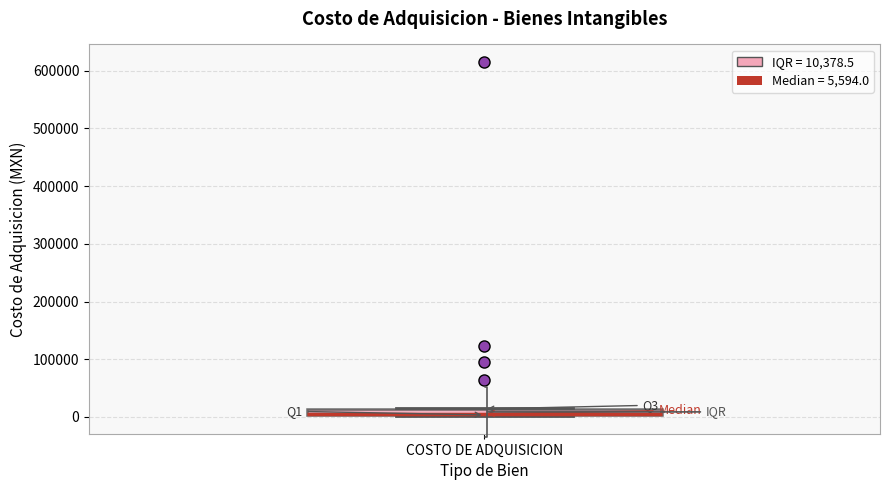

Where is the upper edge of the box for COSTO DE ADQUISICION on the y-axis? The values are not printed on the chart, so give them approximately, as read against the axis.

10000